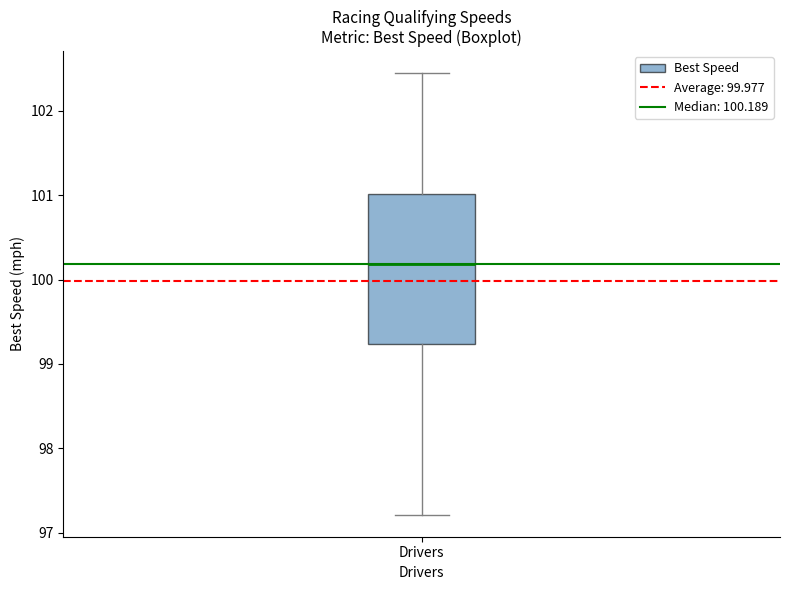

Where is the lower edge of the box for Drivers on the y-axis? The values are not printed on the chart, so give them approximately, as read against the axis.

99.2